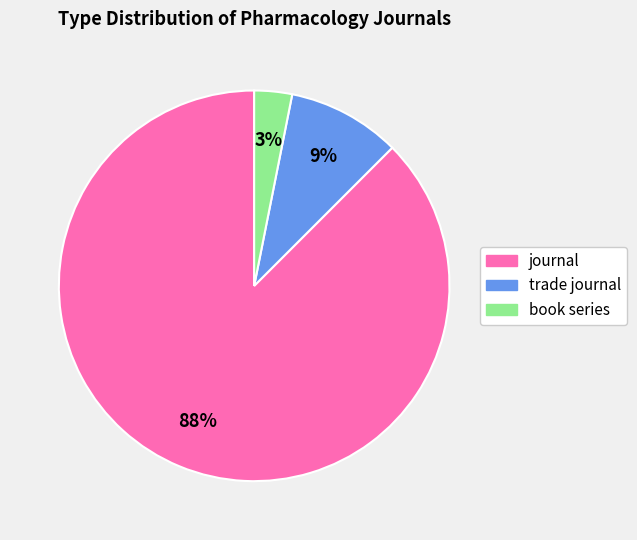

To the nearest percent, what is the average slice percentage?

33%